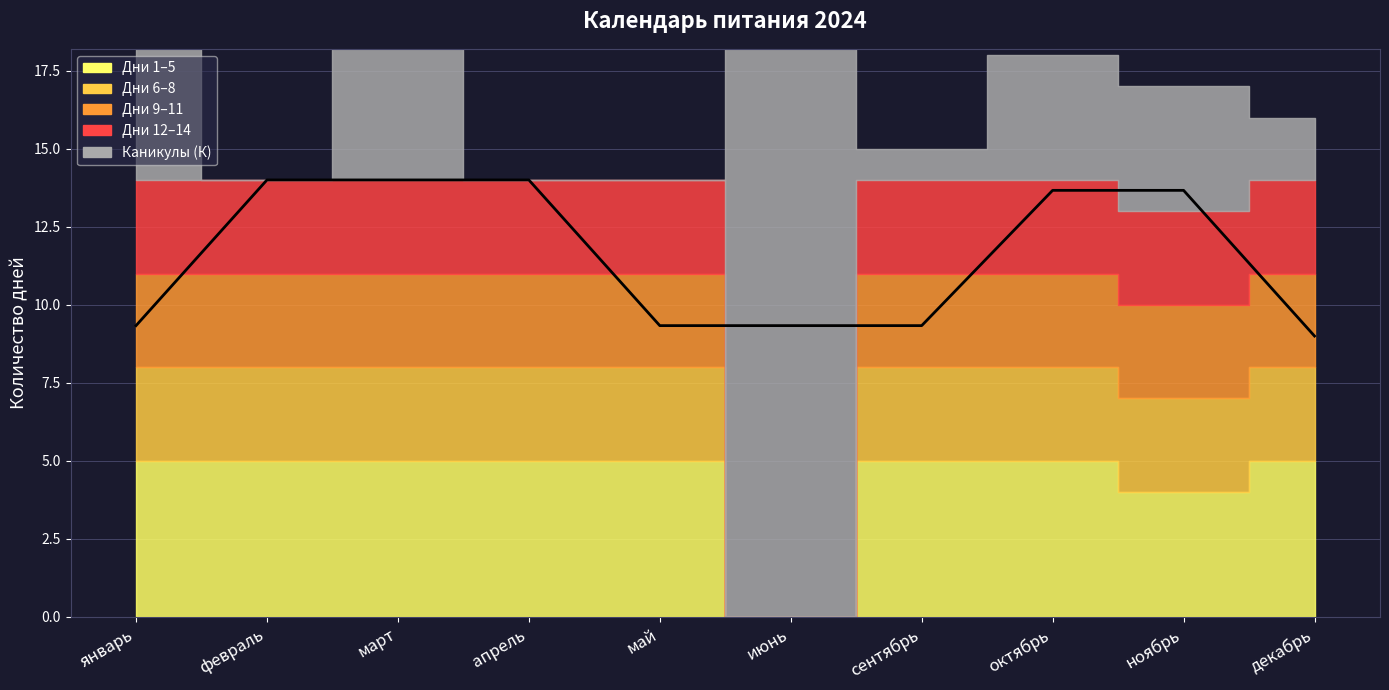

Reading left to right, extract all data points from this chart.

9.3	14.0	14.0	14.0	9.3	9.3	9.3	13.7	13.7	9.0